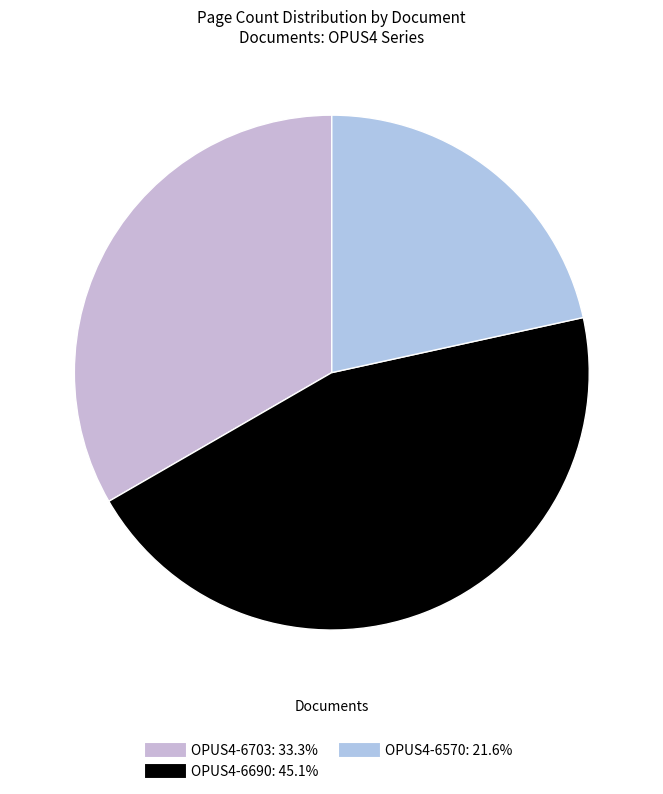

What is the total percentage of OPUS4-6690 and OPUS4-6703?

78.4%